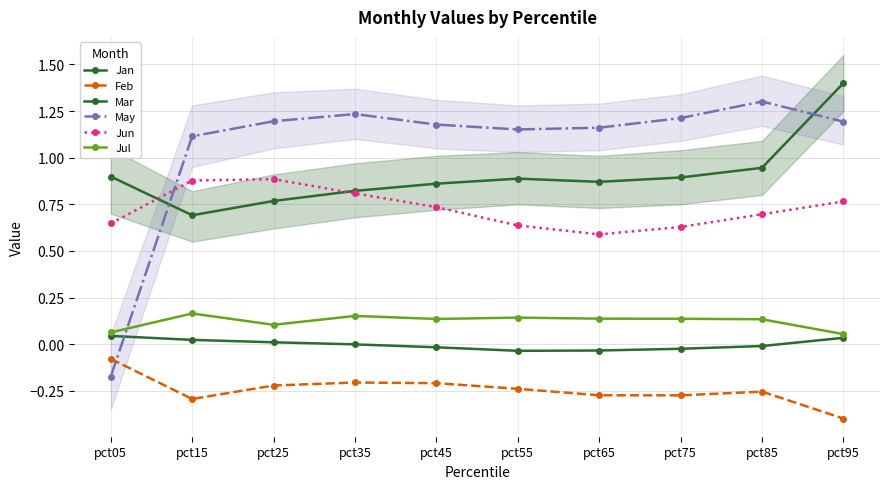

What value does the Mar series have at pct65?

0.9